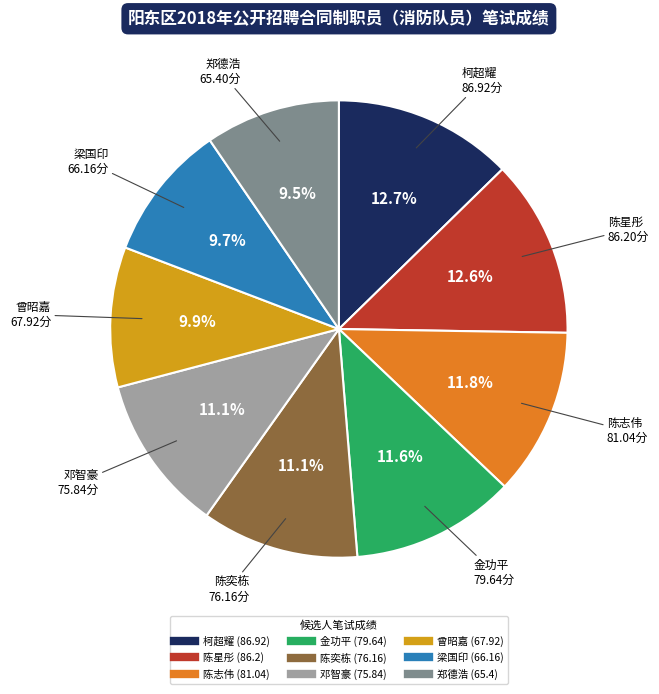

True or false: 陈志伟 accounts for 25% of the total.

False